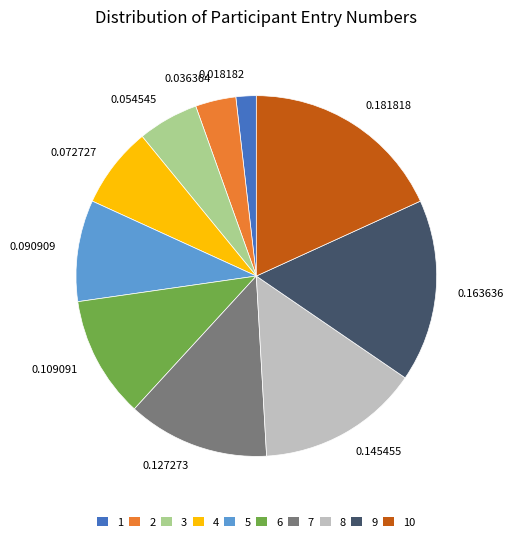

Does any single category account for the majority?

No